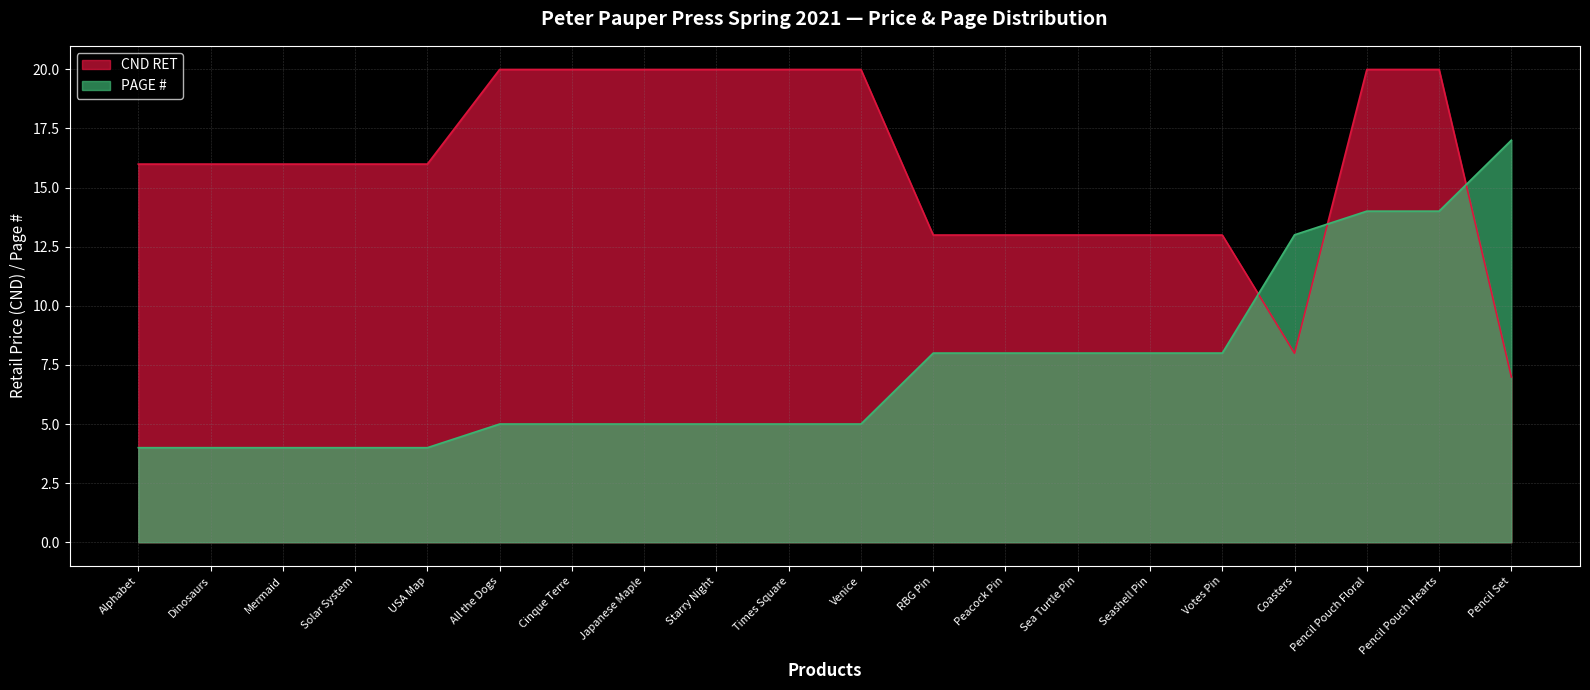

Which has a higher value, Venice or Votes Pin?

Venice